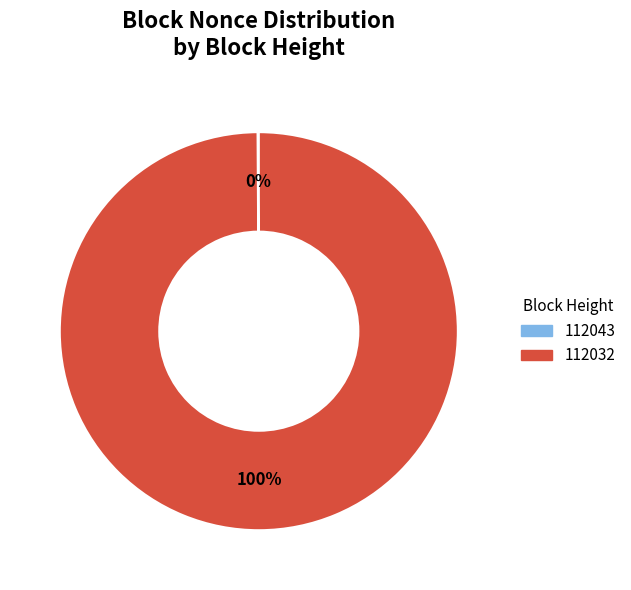

True or false: 112032 accounts for 100% of the total.

True